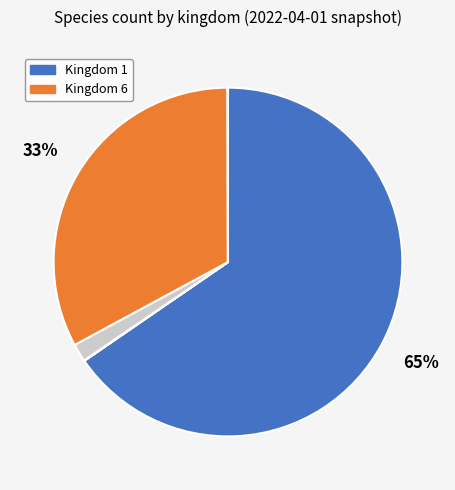

Is there a majority slice in this chart?

Yes